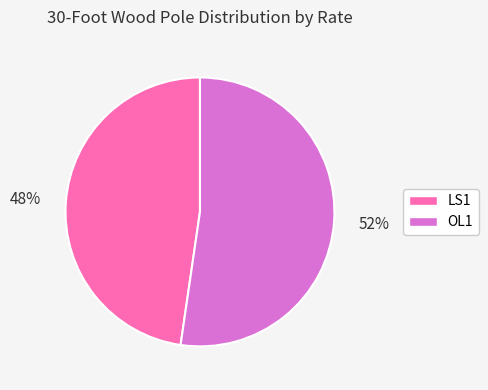

How many slices are in this pie chart?

2